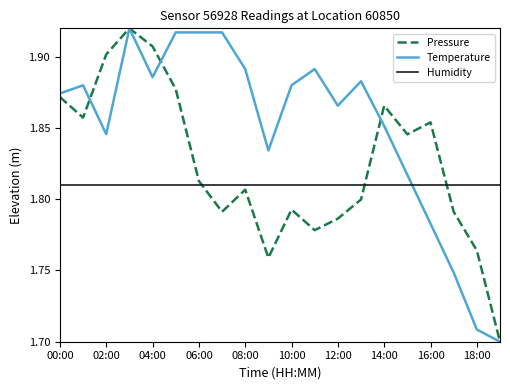

True or false: Temperature and Pressure intersect in this chart.

True